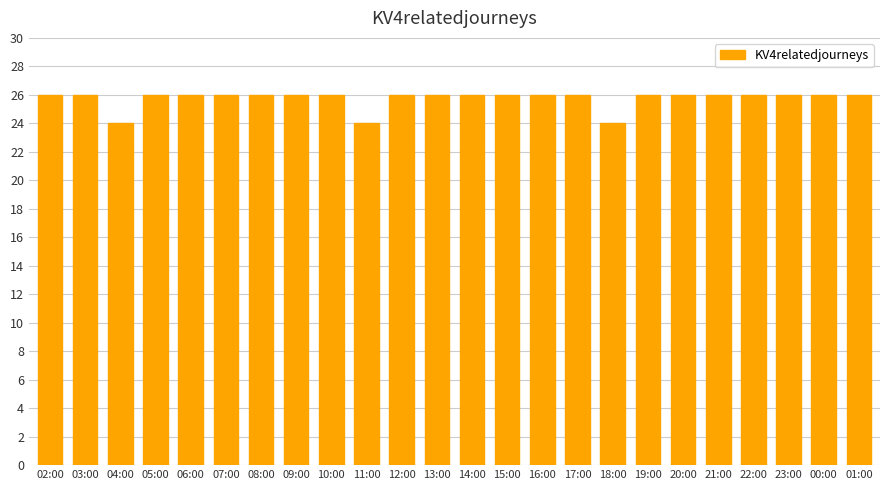

What is the maximum value shown in the chart?

26